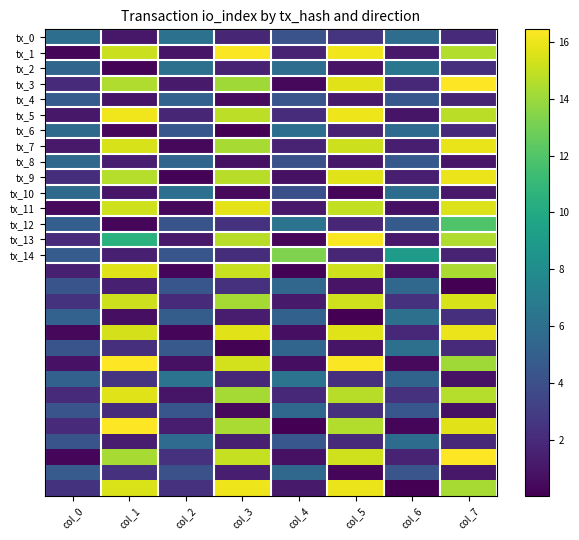

Which has a higher value, col_4 or col_3?

col_4